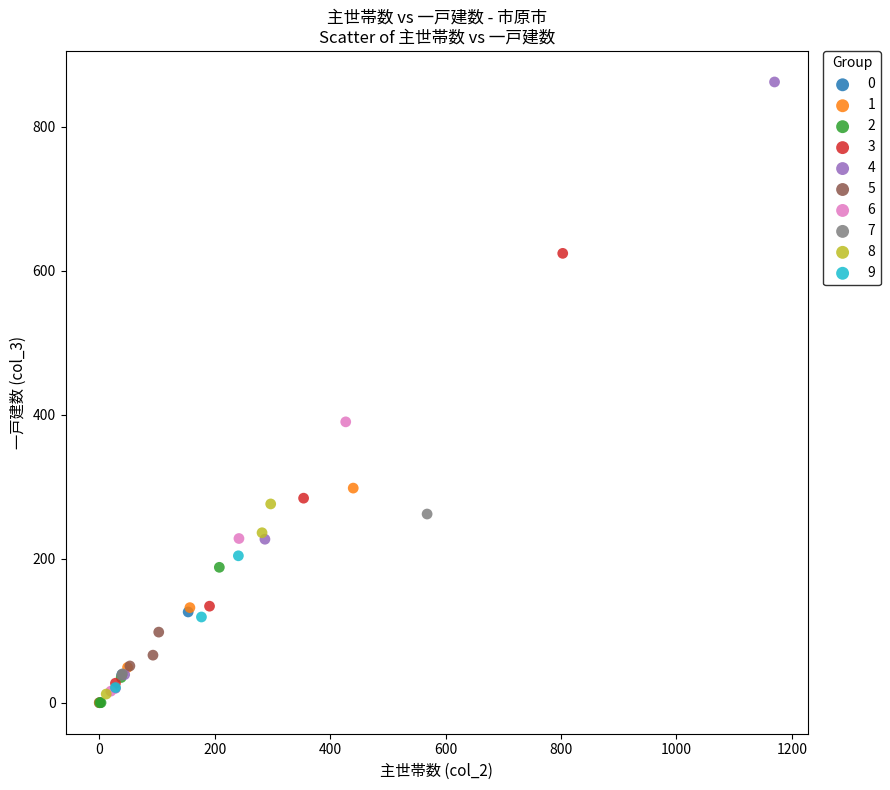

Which series has the largest Y range (max minus min)?

4